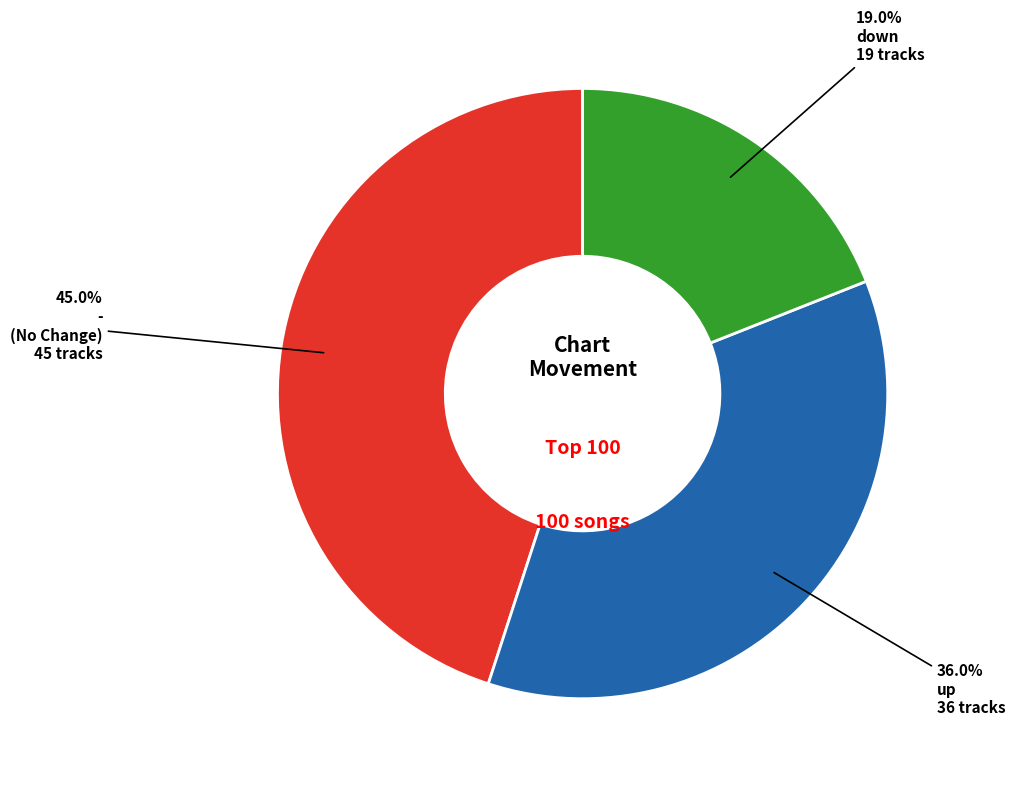

Rank the categories by value from lowest to highest.

down, up, -